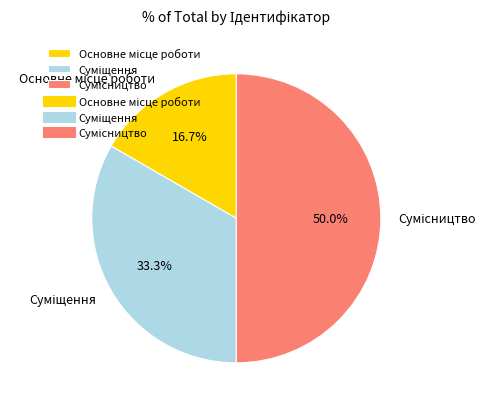

To the nearest percent, what is the combined percentage of Основне місце роботи and Сумісництво?

67%